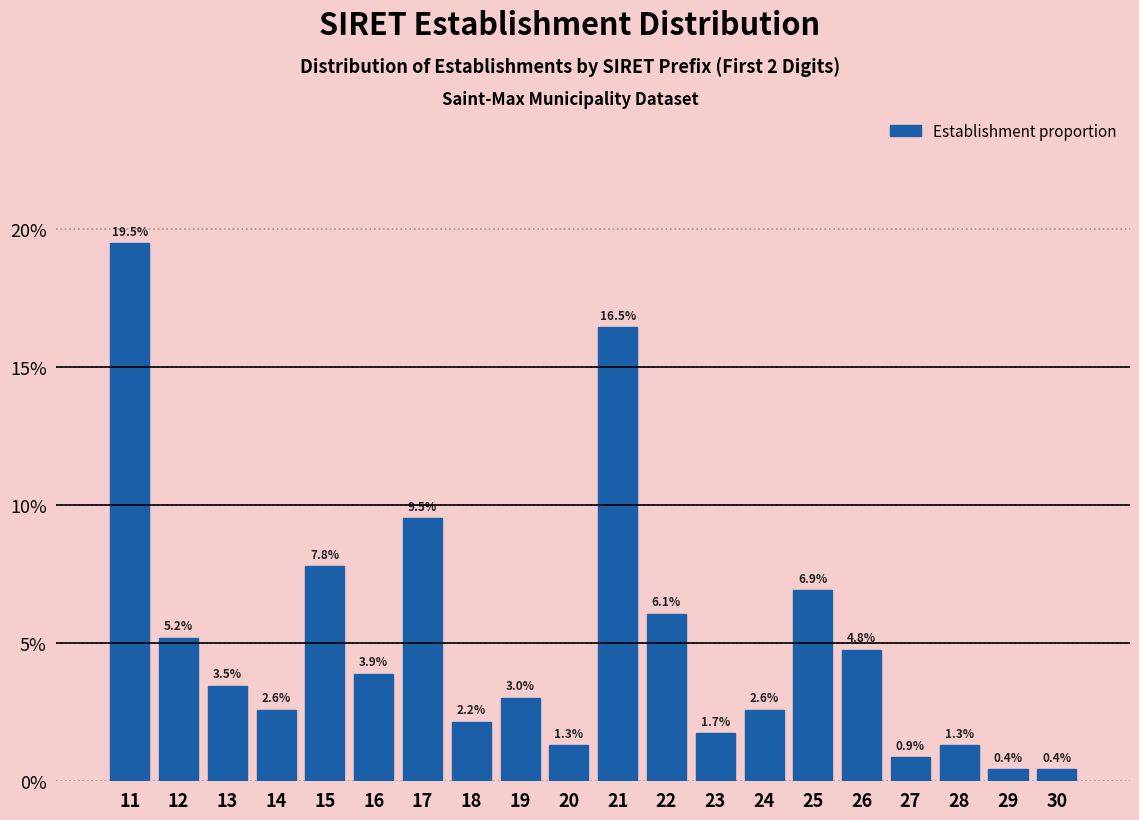

Reading right to left, transcribe all the data shown in this chart.

30=0.4	29=0.4	28=1.3	27=0.9	26=4.8	25=6.9	24=2.6	23=1.7	22=6.1	21=16.5	20=1.3	19=3.0	18=2.2	17=9.5	16=3.9	15=7.8	14=2.6	13=3.5	12=5.2	11=19.5